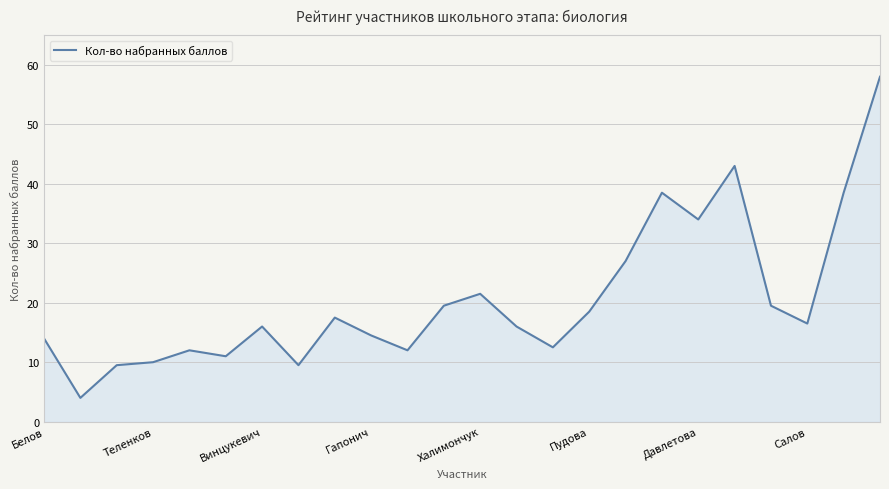

Count the number of categories in the chart.

24